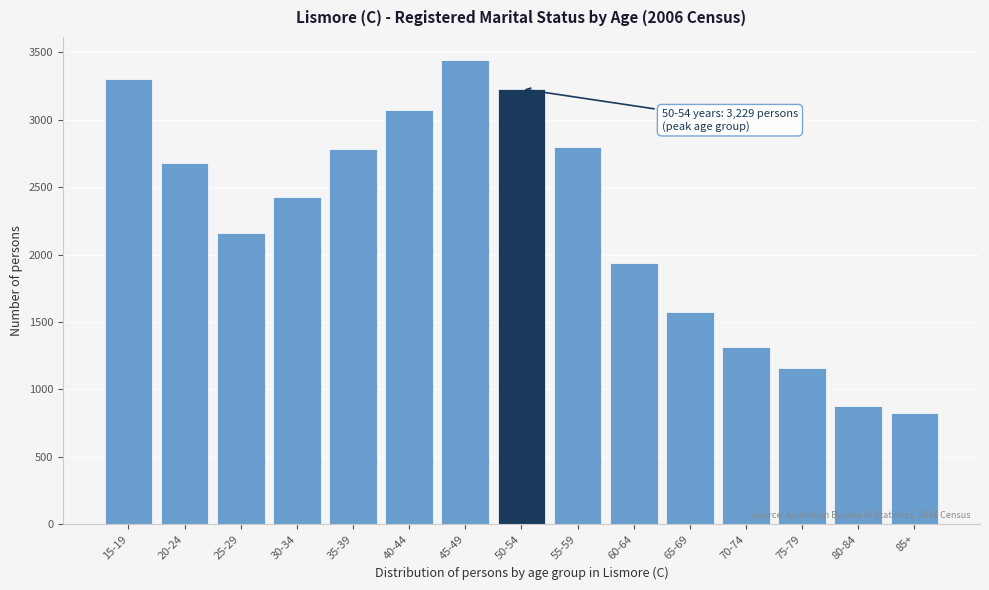

Reading right to left, list all the values displayed in this chart.

822	873	1161	1312	1574	1940	2796	3229	3443	3074	2781	2428	2157	2677	3306